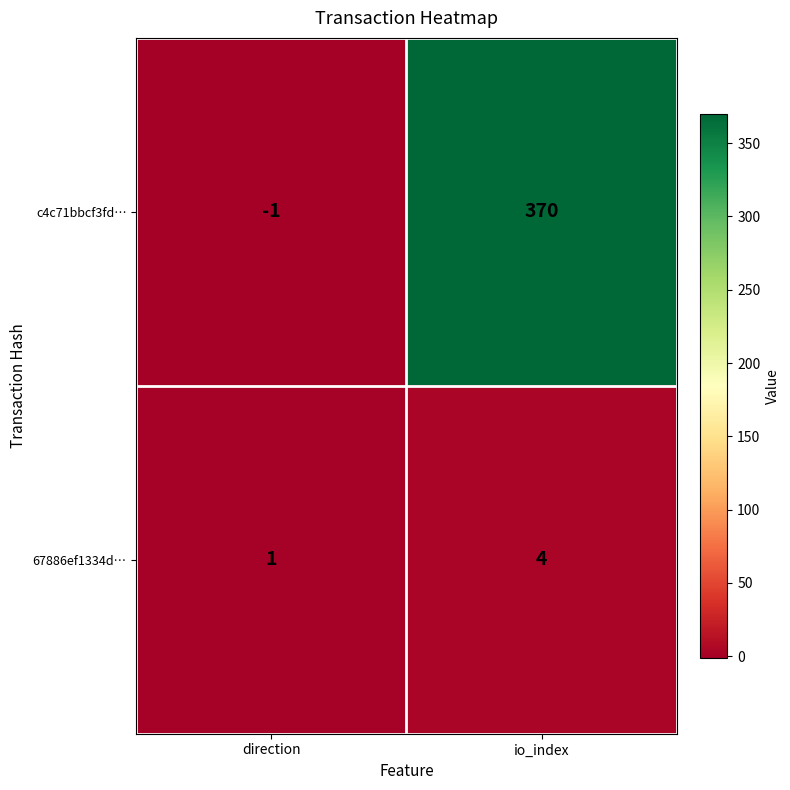

At which category does the chart reach its minimum across all series?

direction